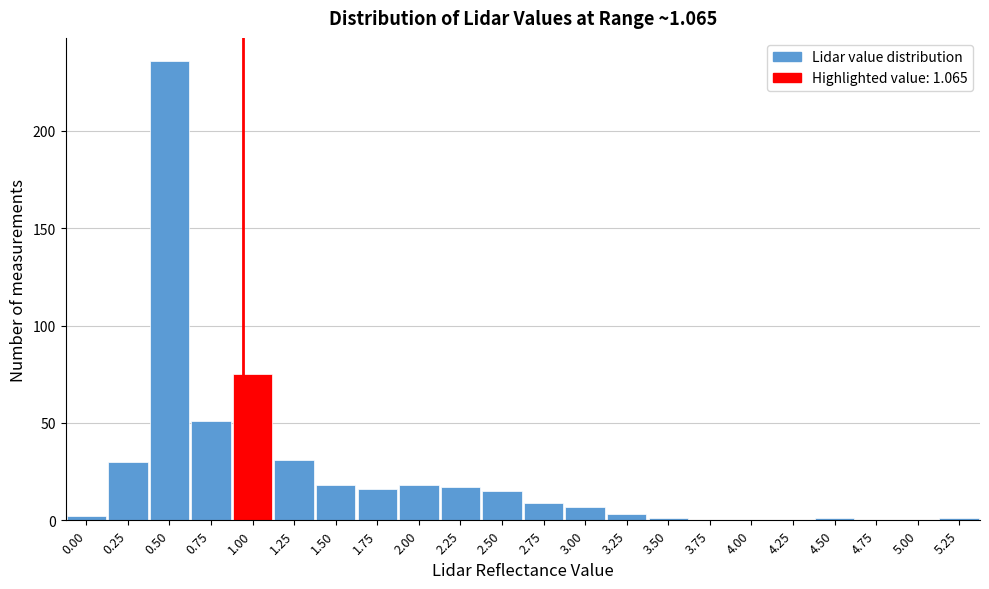

Reading left to right, transcribe all the data shown in this chart.

0.00=2	0.25=30	0.50=236	0.75=51	1.00=75	1.25=31	1.50=18	1.75=16	2.00=18	2.25=17	2.50=15	2.75=9	3.00=7	3.25=3	3.50=1	3.75=0	4.00=0	4.25=0	4.50=1	4.75=0	5.00=0	5.25=1